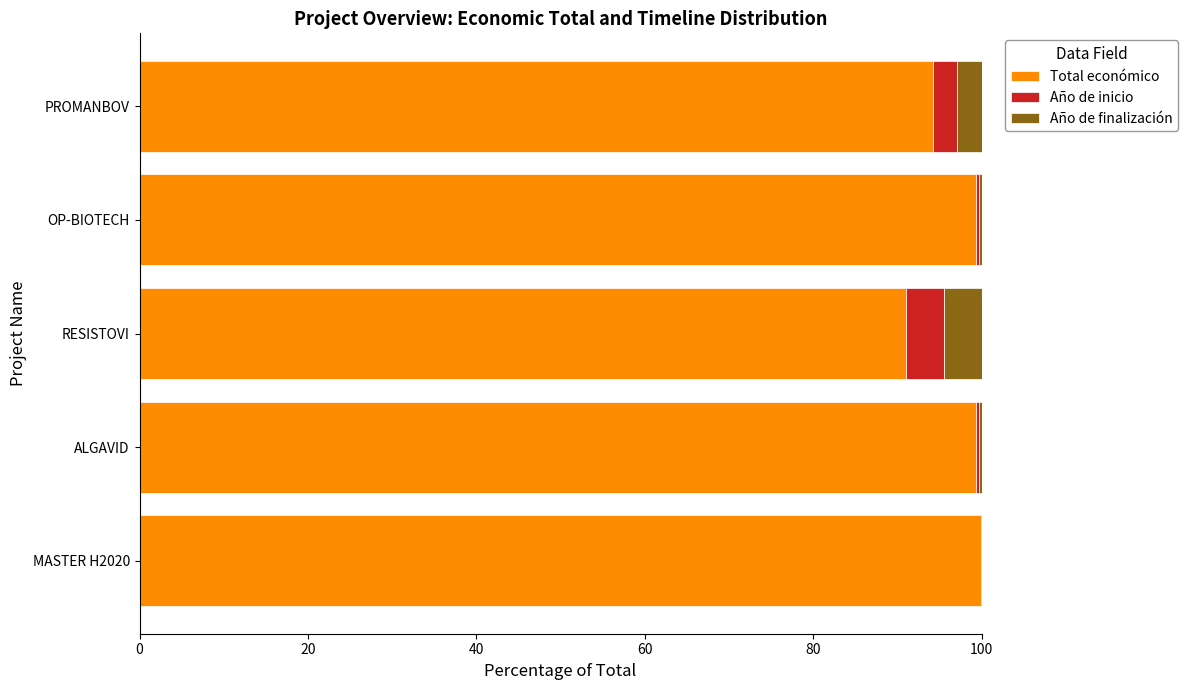

Read the Total económico value at RESISTOVI.

91.0